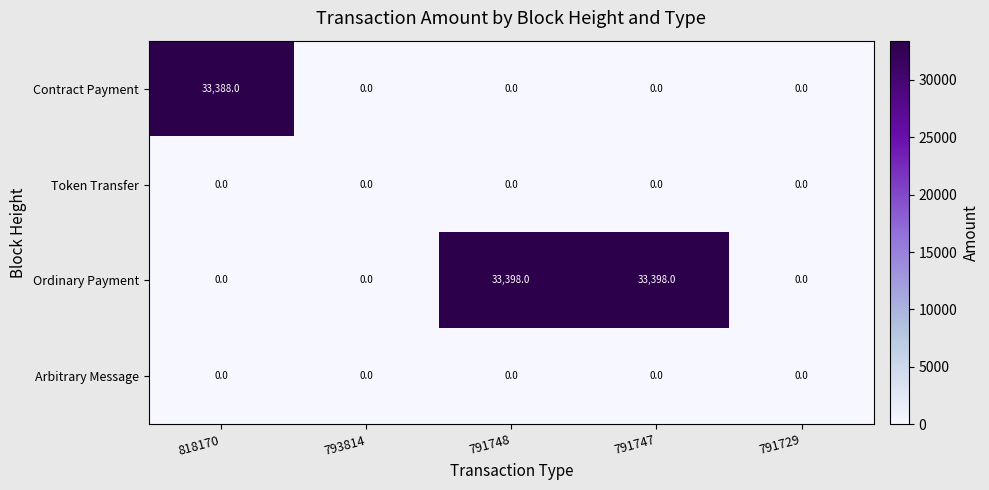

What is the sum of all Contract Payment values?

33388